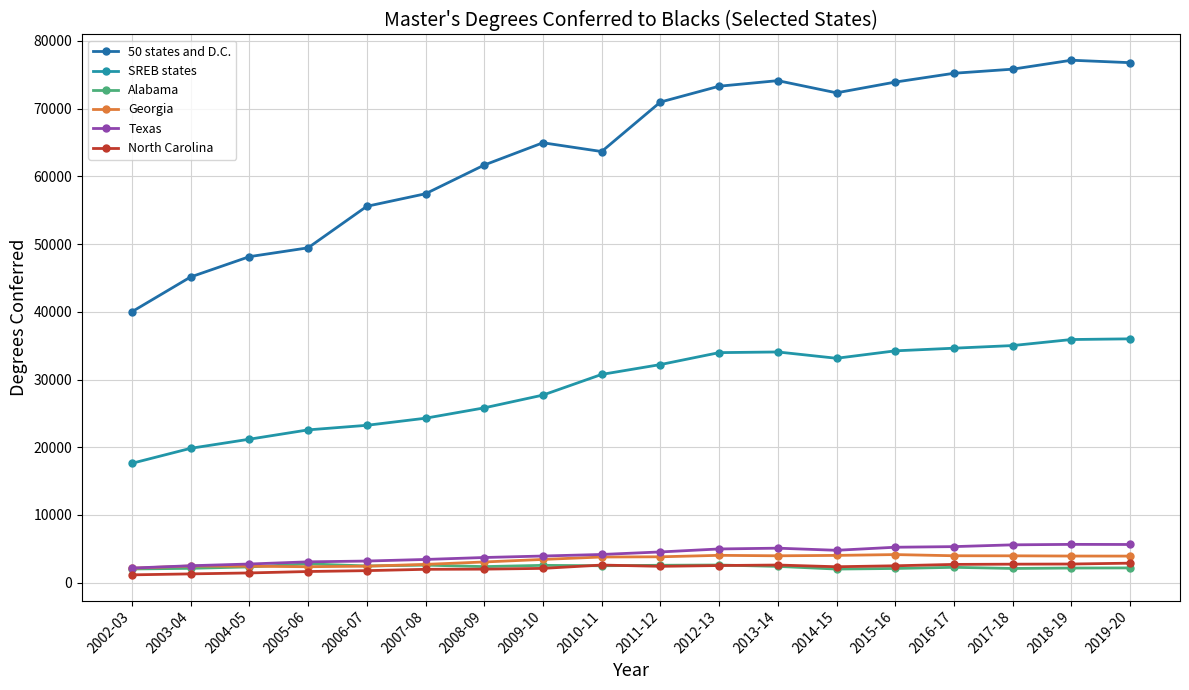

What is the lowest value of the 50 states and D.C. series?

40010